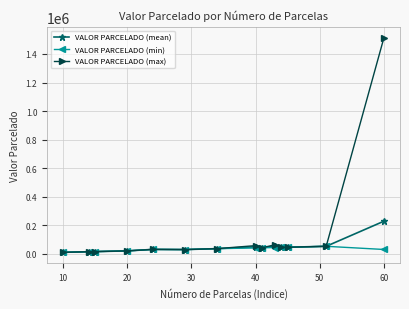

True or false: VALOR PARCELADO (min) has more than 1 points higher than both neighbors.

True